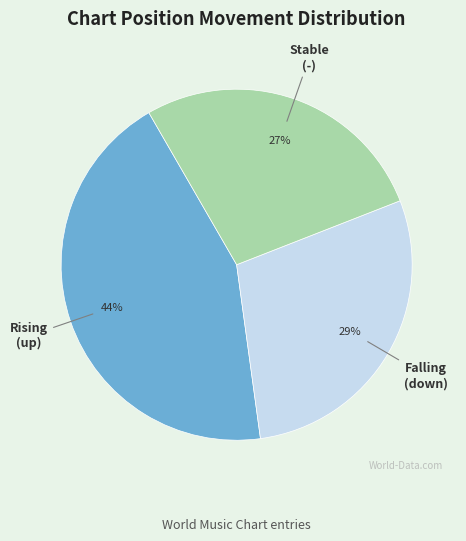

To the nearest percent, what is the average slice percentage?

33%